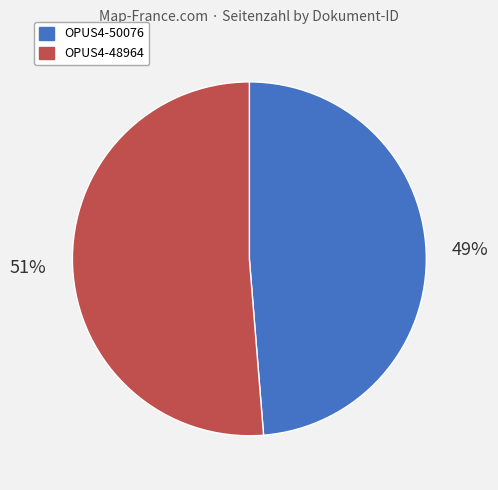

Which has a higher value, OPUS4-50076 or OPUS4-48964?

OPUS4-48964